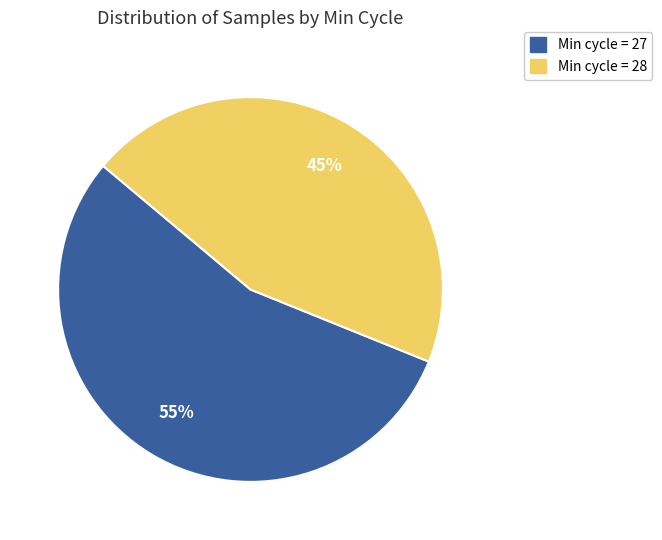

To the nearest percent, what is the difference between the largest and smallest slice percentages?

10%